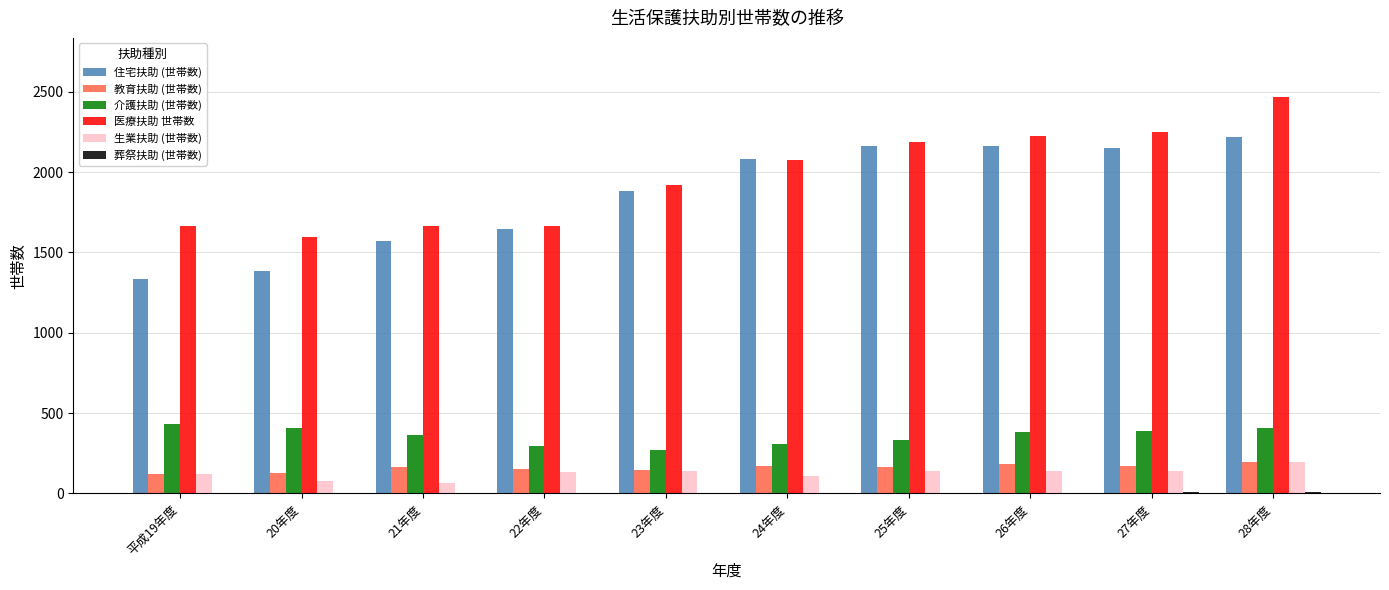

The value of 介護扶助 (世帯数) at 28年度 is 406. True or false?

True